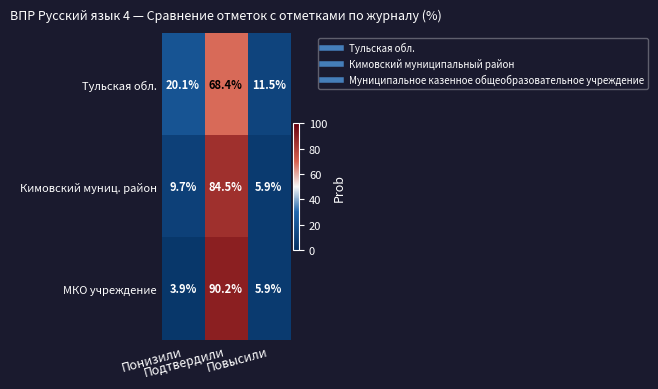

What is the average value of the Тульская обл. series?

33.3